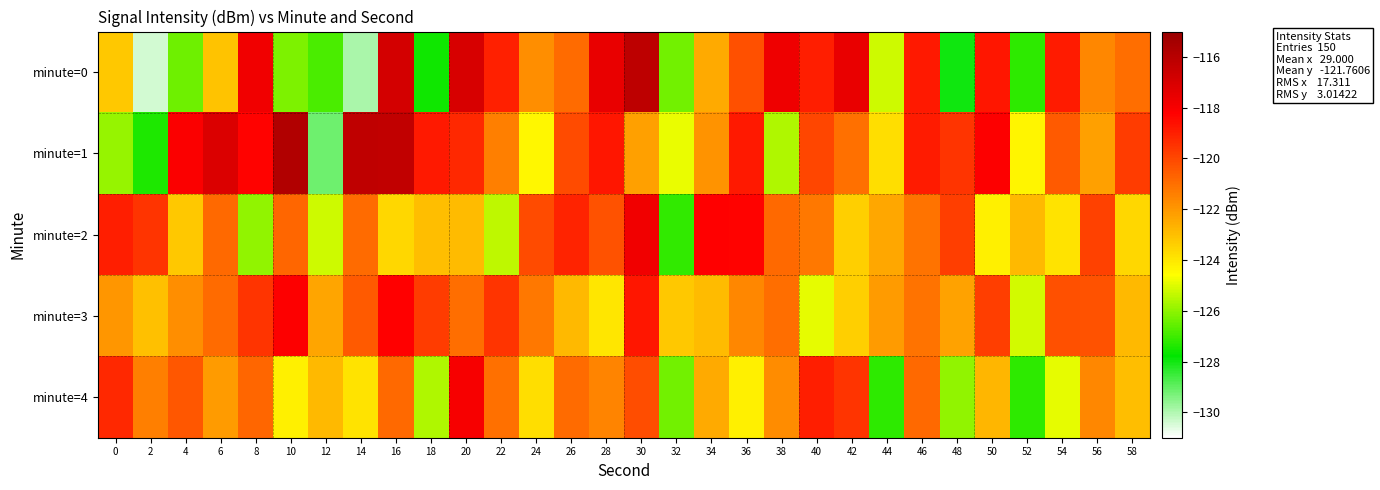

At how many categories does at least one series exceed -121?

26